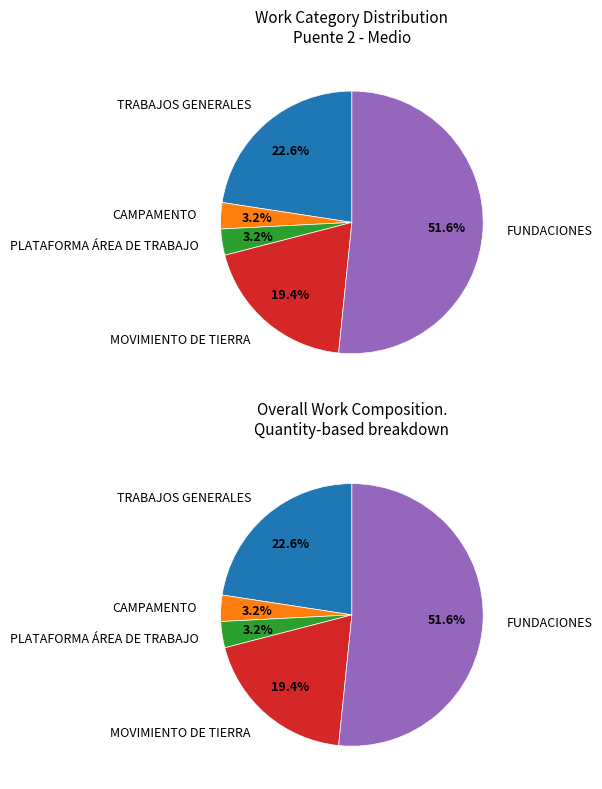

To the nearest percent, what is the average slice percentage?

20%